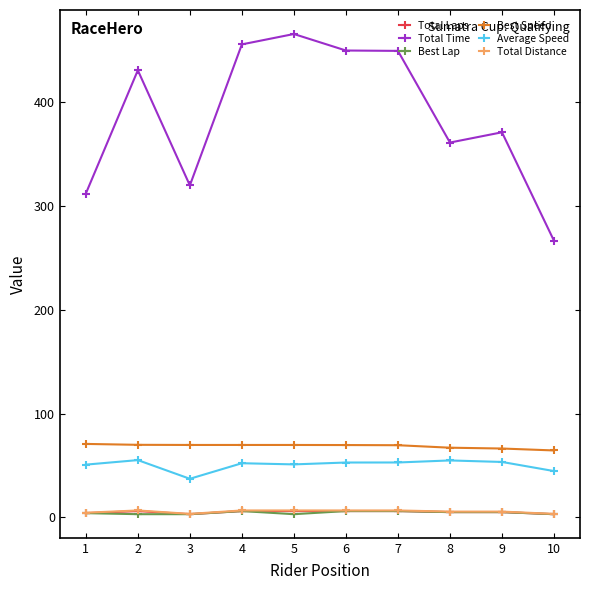

The value of Best Speed at 3 is 20.7. True or false?

False